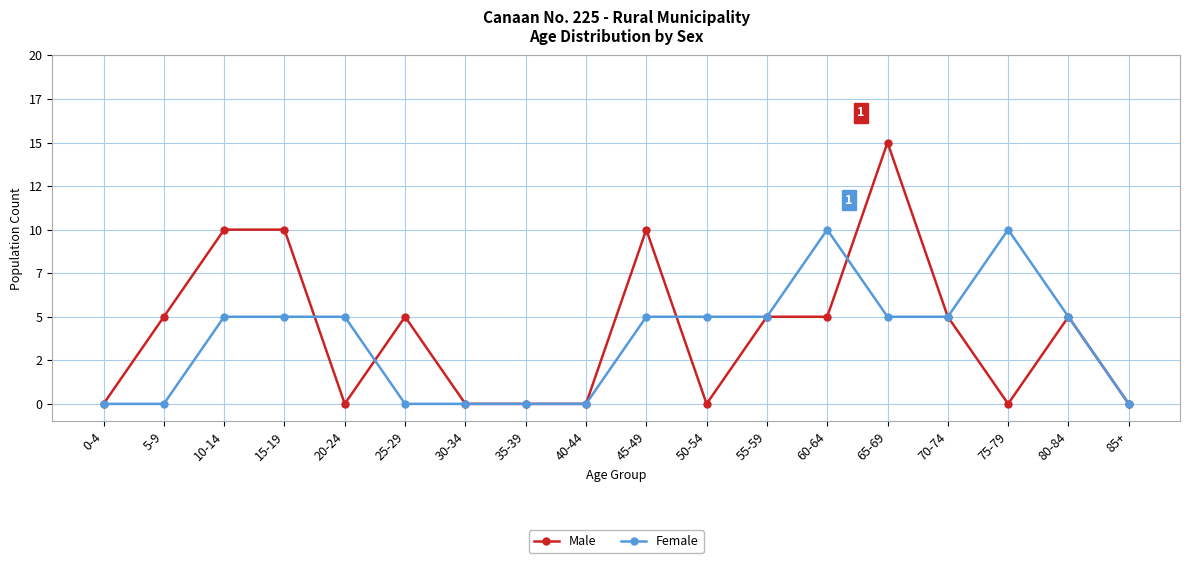

What are all the series names shown in the legend?

Male, Female